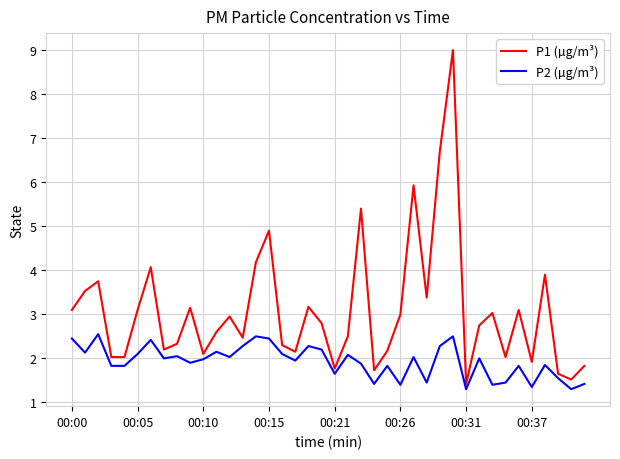

Which series has the largest range (max minus min)?

P1 (µg/m³)